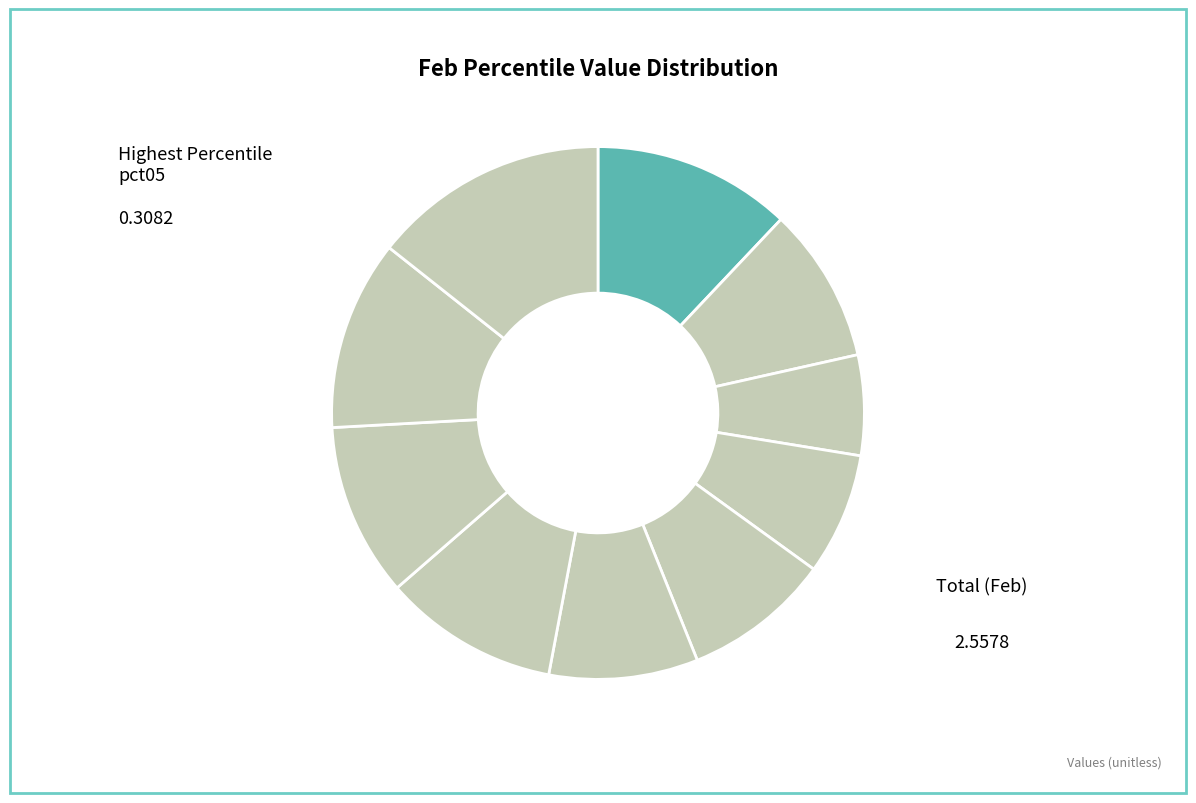

To the nearest percent, what is the difference between the largest and smallest slice percentages?

8%